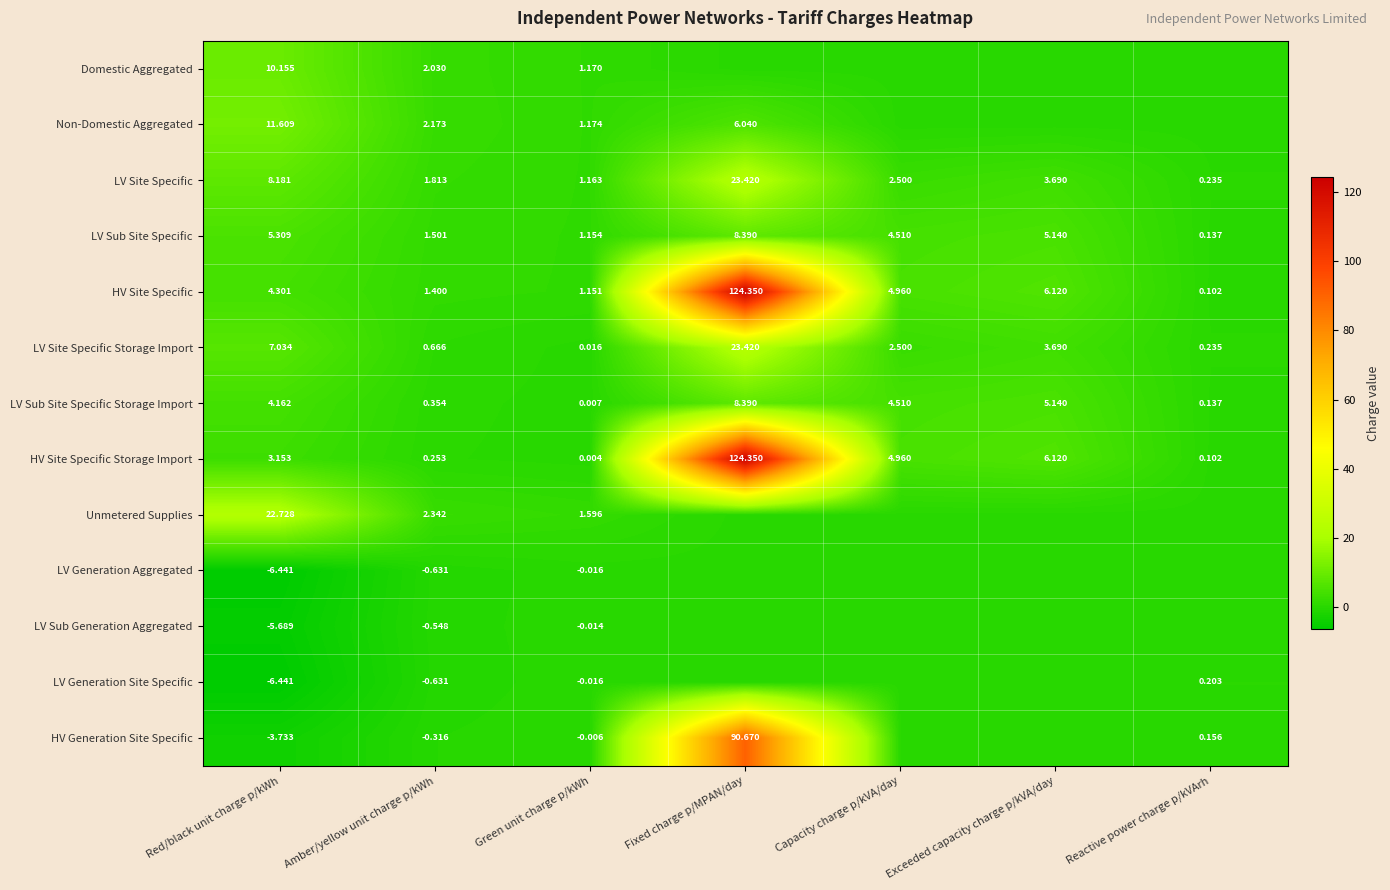

How many values in the LV Site Specific Storage Import series exceed 2?

4